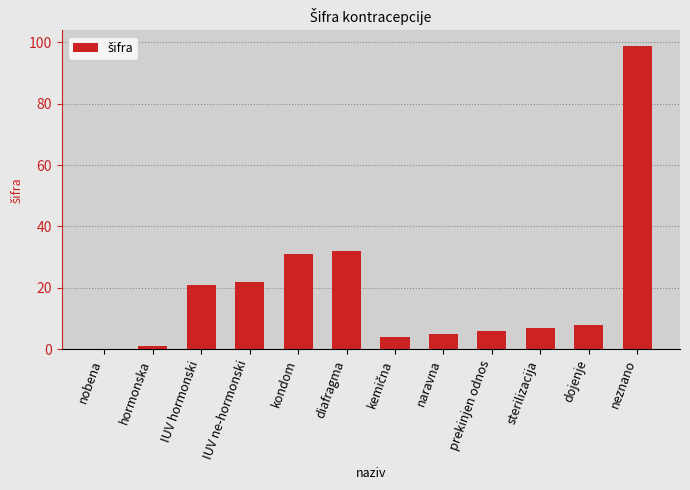

What is the difference between the values at naravna and IUV hormonski?

16